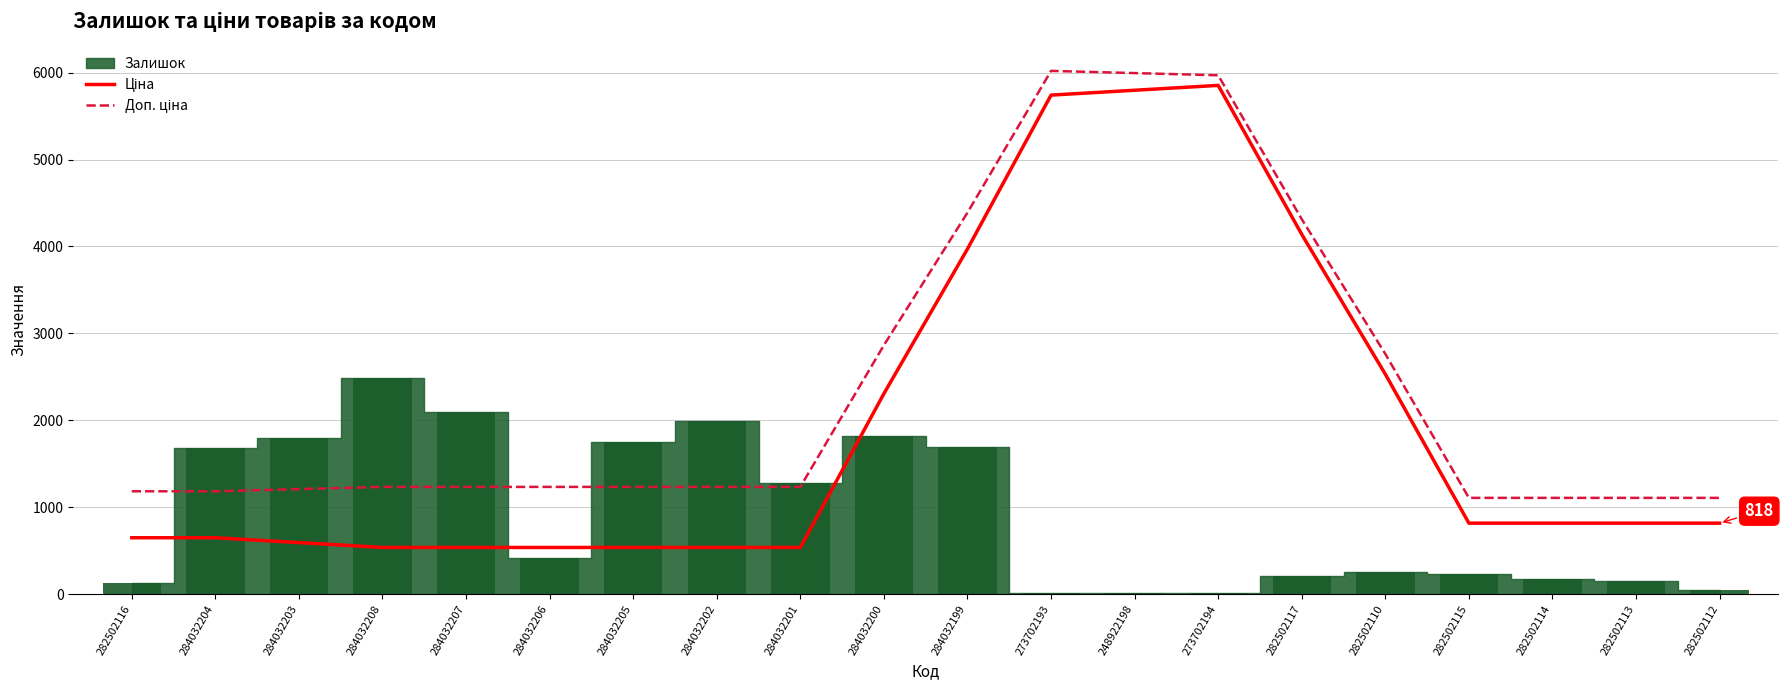

What is the average value of the Доп. ціна series?

2387.1